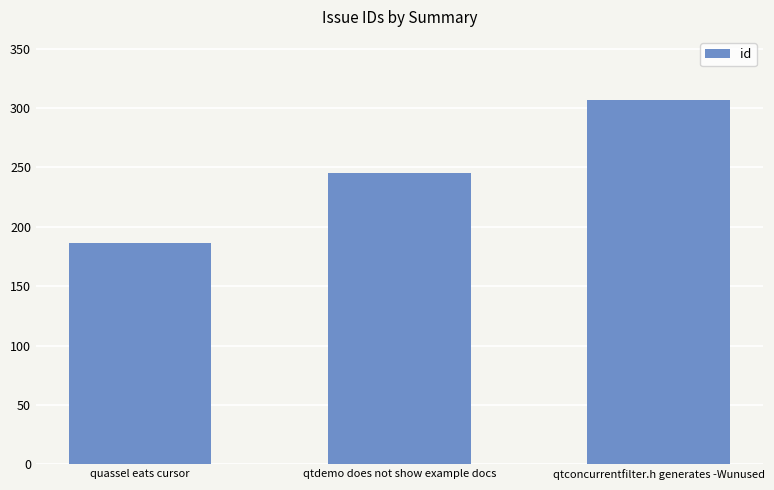

At which label is the value closest to 246?

qtdemo does not show example docs